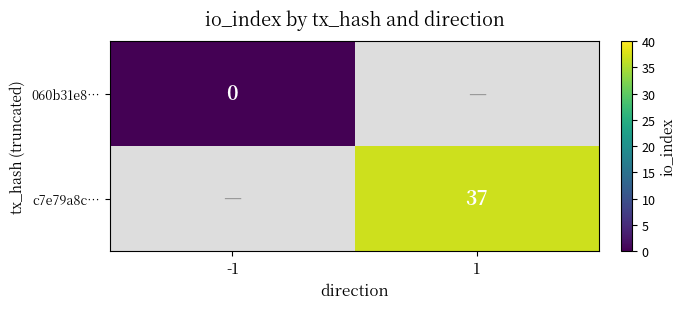

The c7e79a8c… series shows 37 at 1. True or false?

True